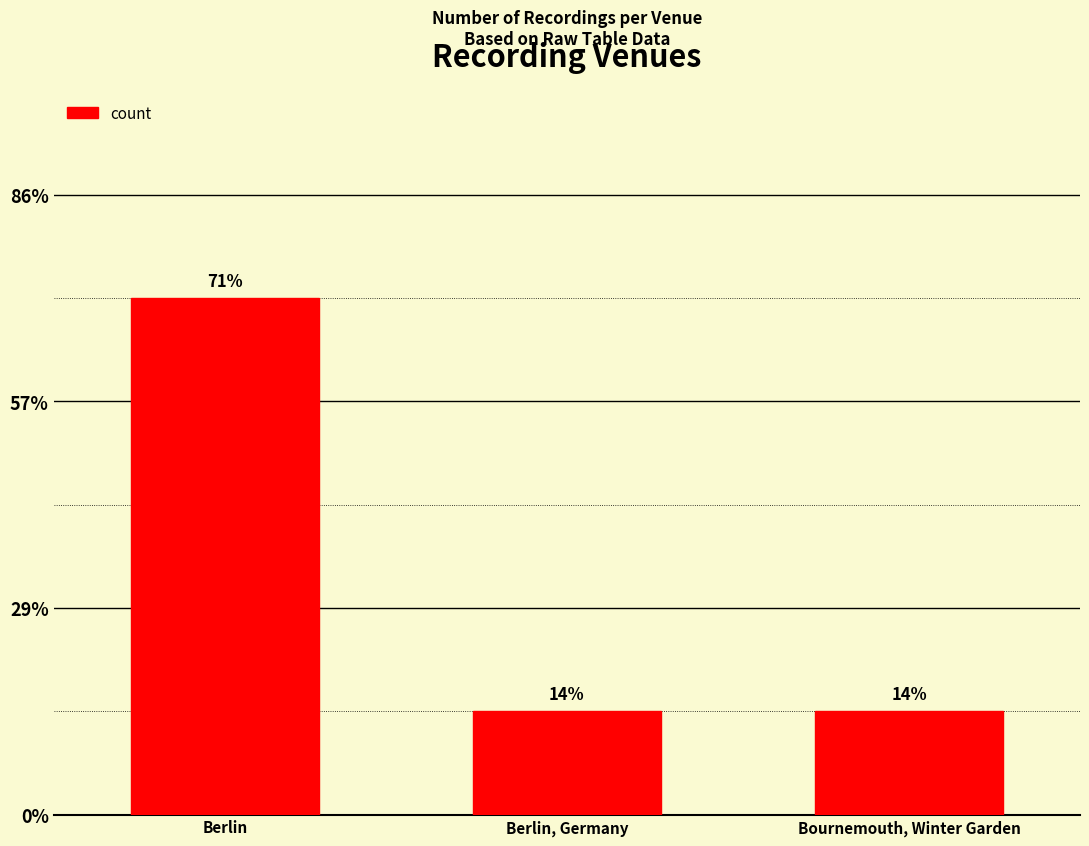

Are the bars horizontal?

No